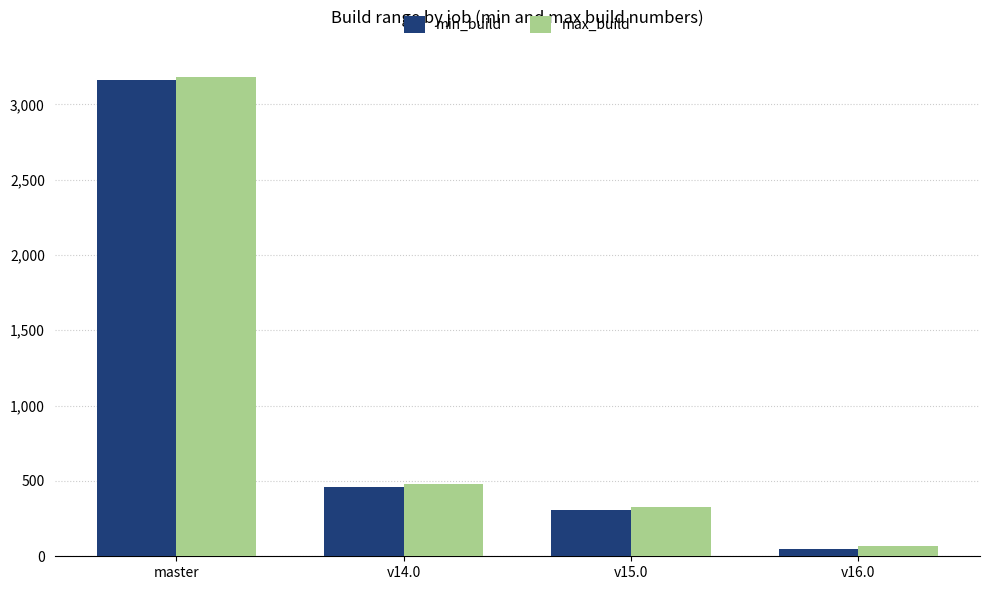

List the labels in order of max_build value, largest first.

master, v14.0, v15.0, v16.0